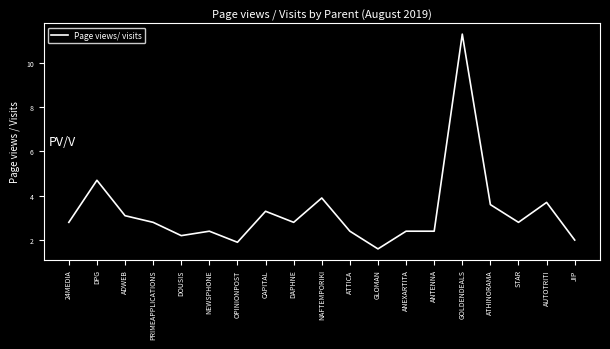

Which label corresponds to the smallest value in the chart?

GLOMAN